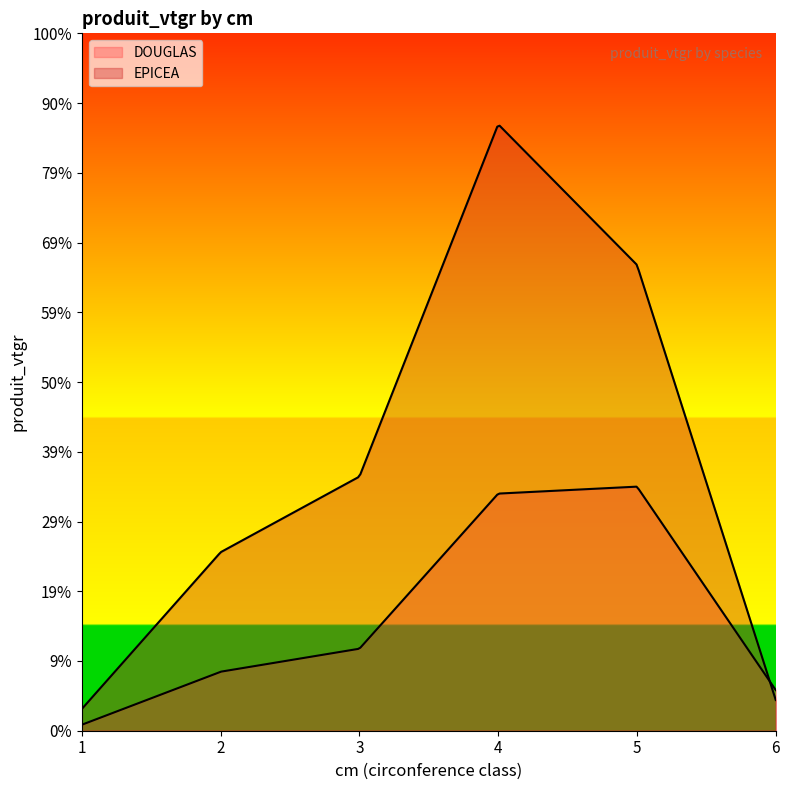

Rank the series at 3 from lowest to highest value.

DOUGLAS, EPICEA